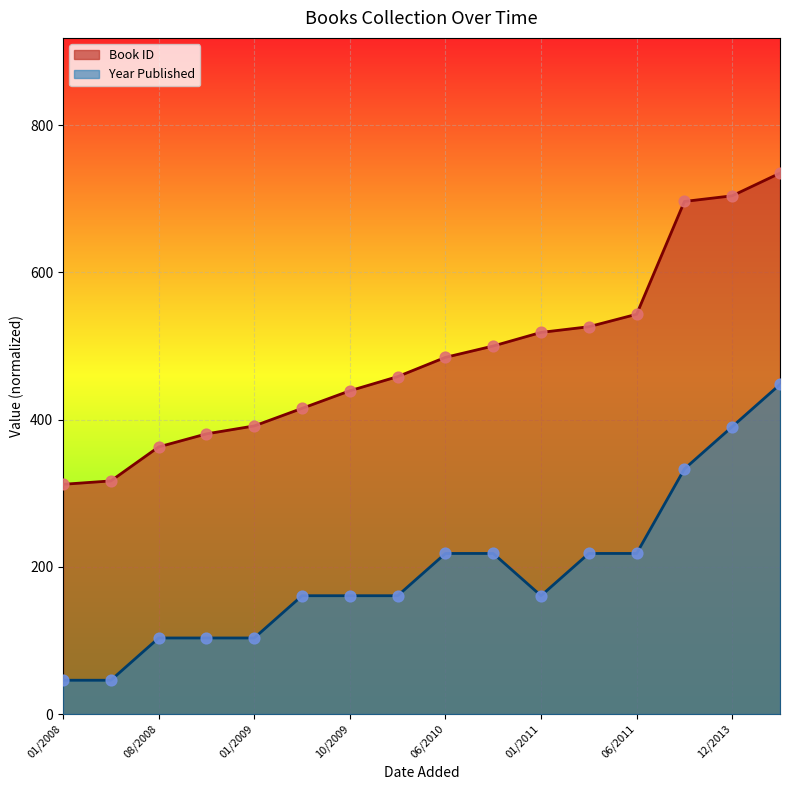

Is the value of Books Added at 02/01/2010 greater than the value of Year Published at 07/12/2013?

Yes